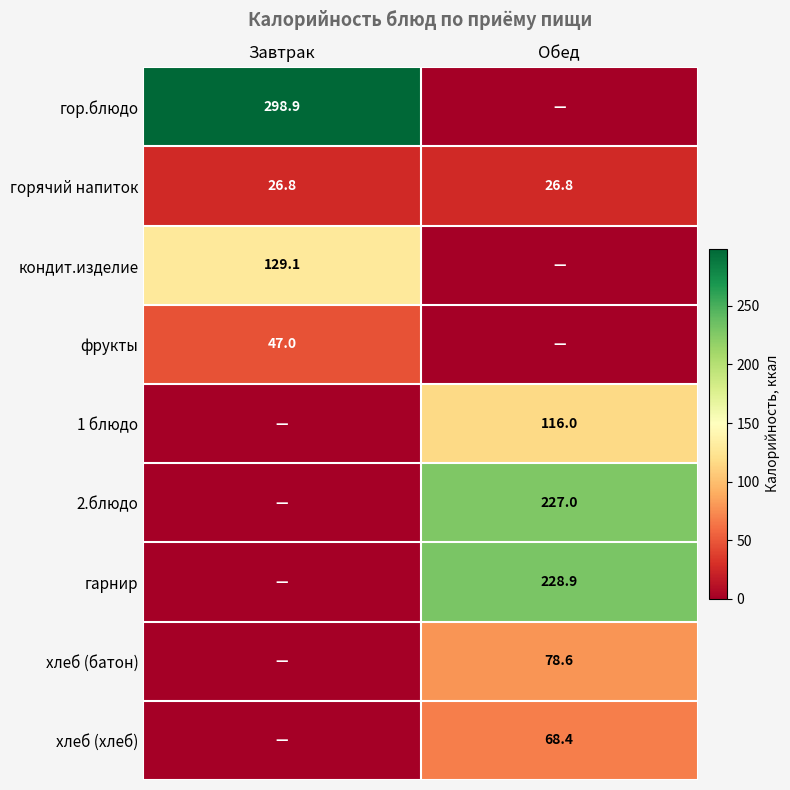

Is the value of 2.блюдо at Обед greater than the value of фрукты at Завтрак?

Yes